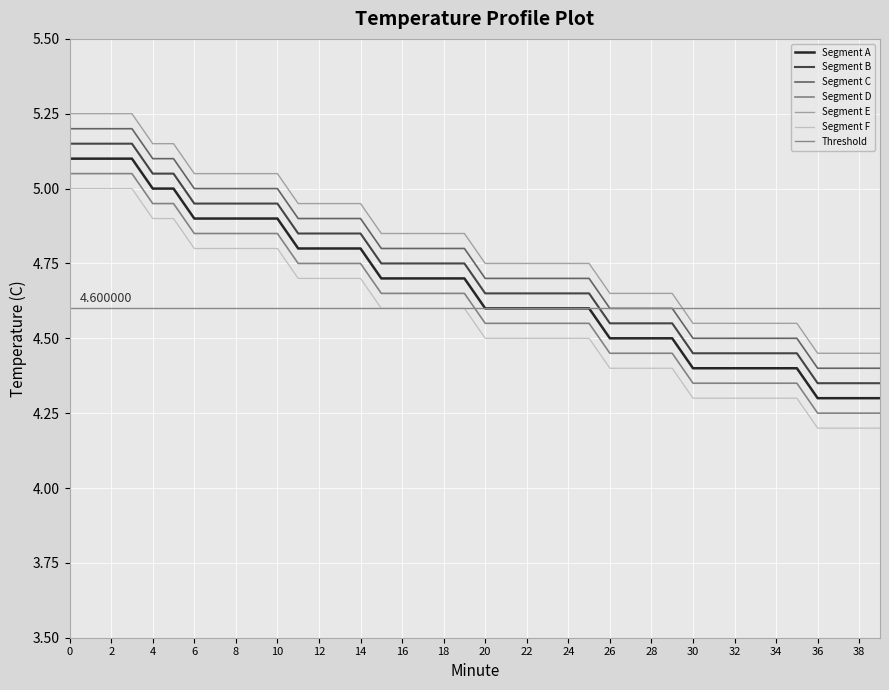

Which series has the widest spread of values?

Segment B